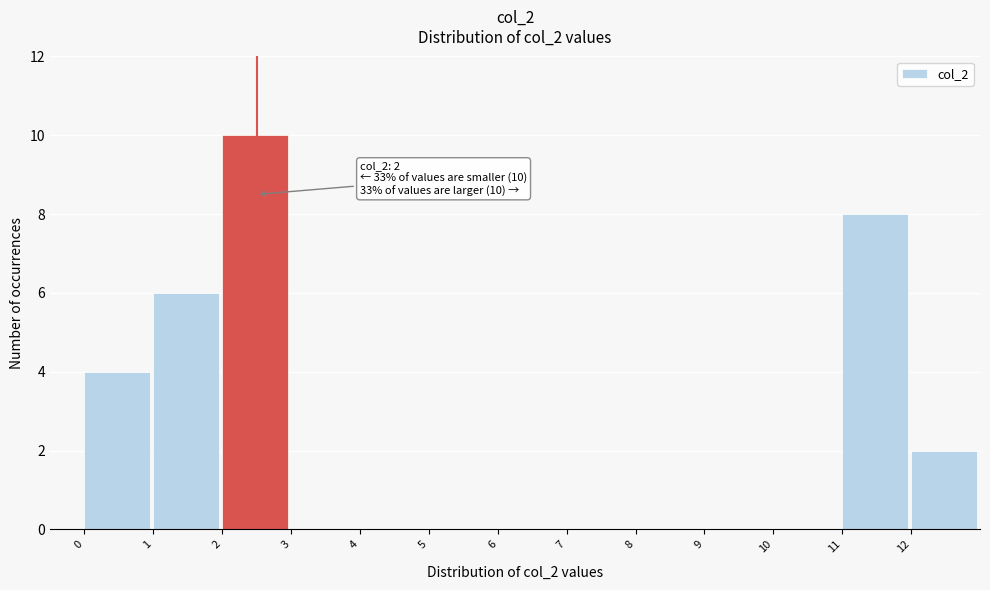

Which range on the x-axis has the tallest bar?

2 to 3